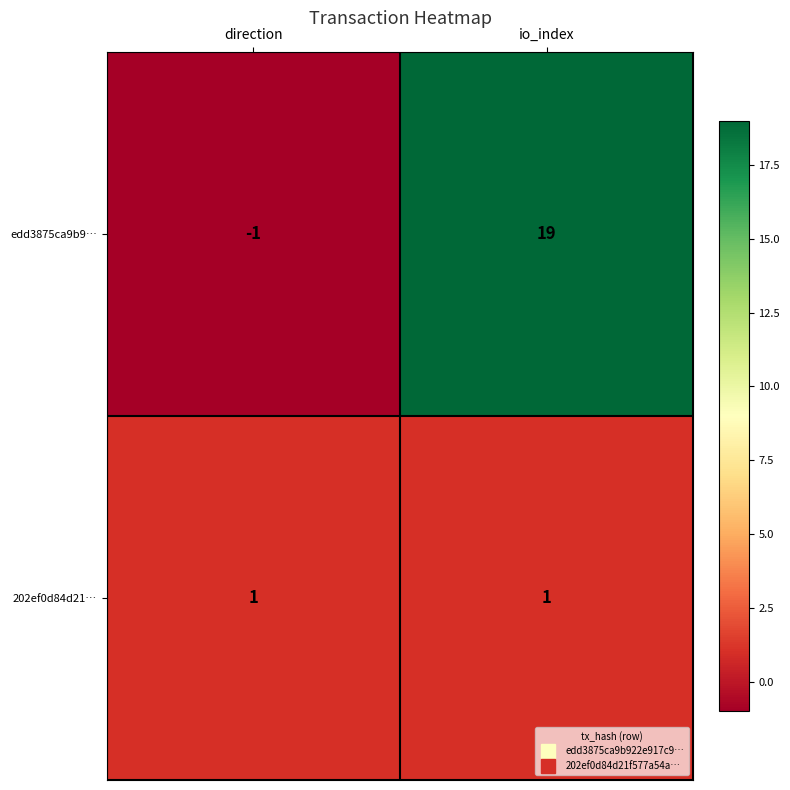

Reading right to left, list all the values displayed in this chart.

edd3875ca9b9…: 19	-1
202ef0d84d21…: 1	1